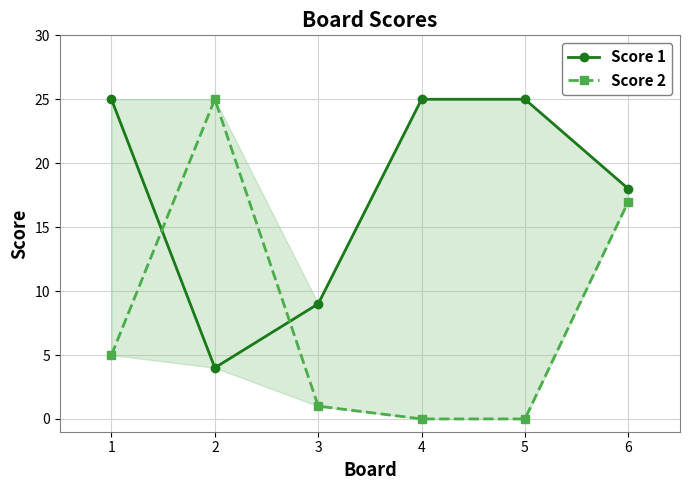

What are all the series names shown in the legend?

Score 1, Score 2